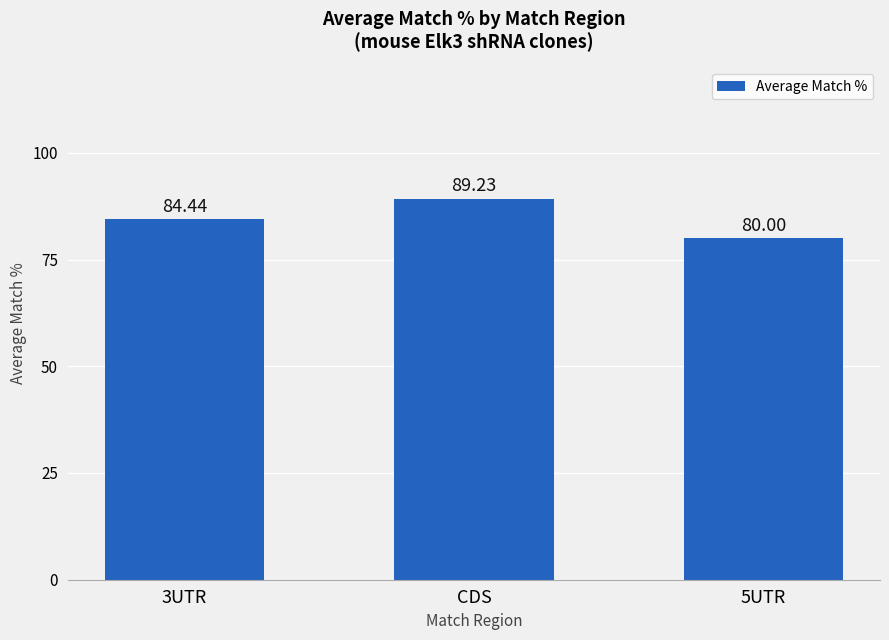

Reading left to right, extract all data points from this chart.

84.4	89.2	80.0